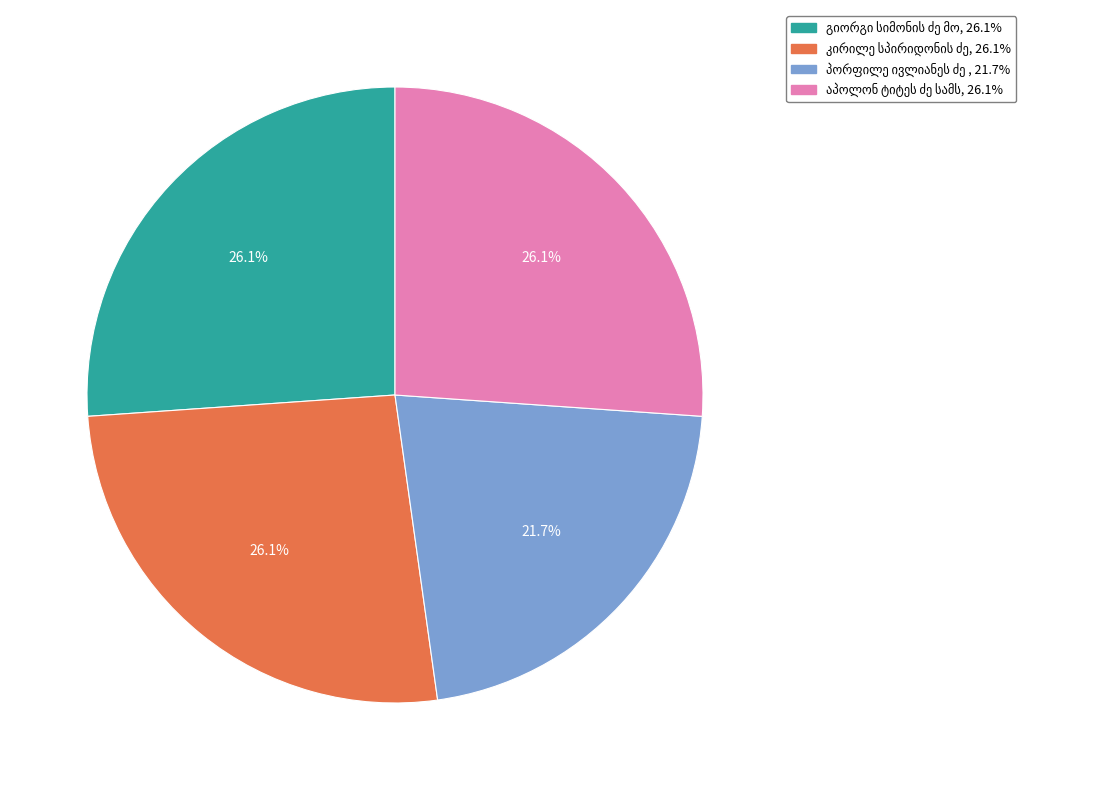

Is there a majority slice in this chart?

No